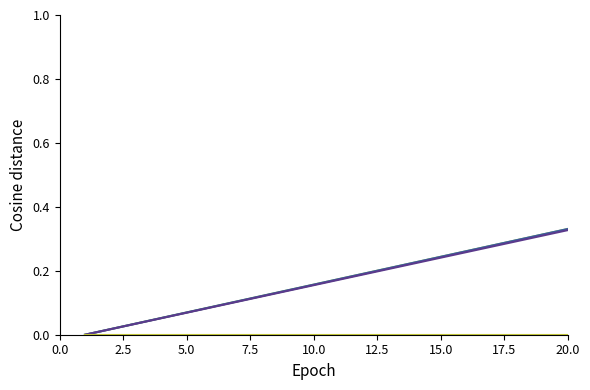

What is the label of the 11th point from the right?

10.0